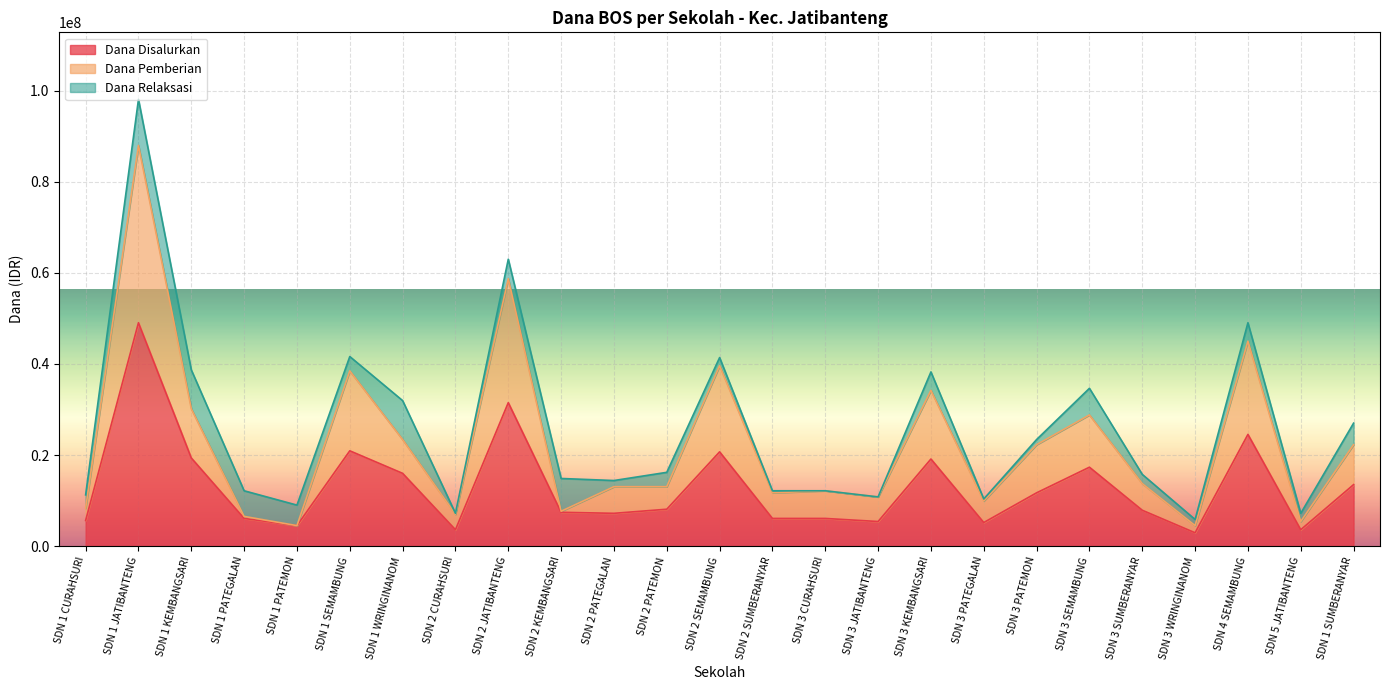

Which category has the highest value in the Dana Disalurkan series?

SDN 1 JATIBANTENG